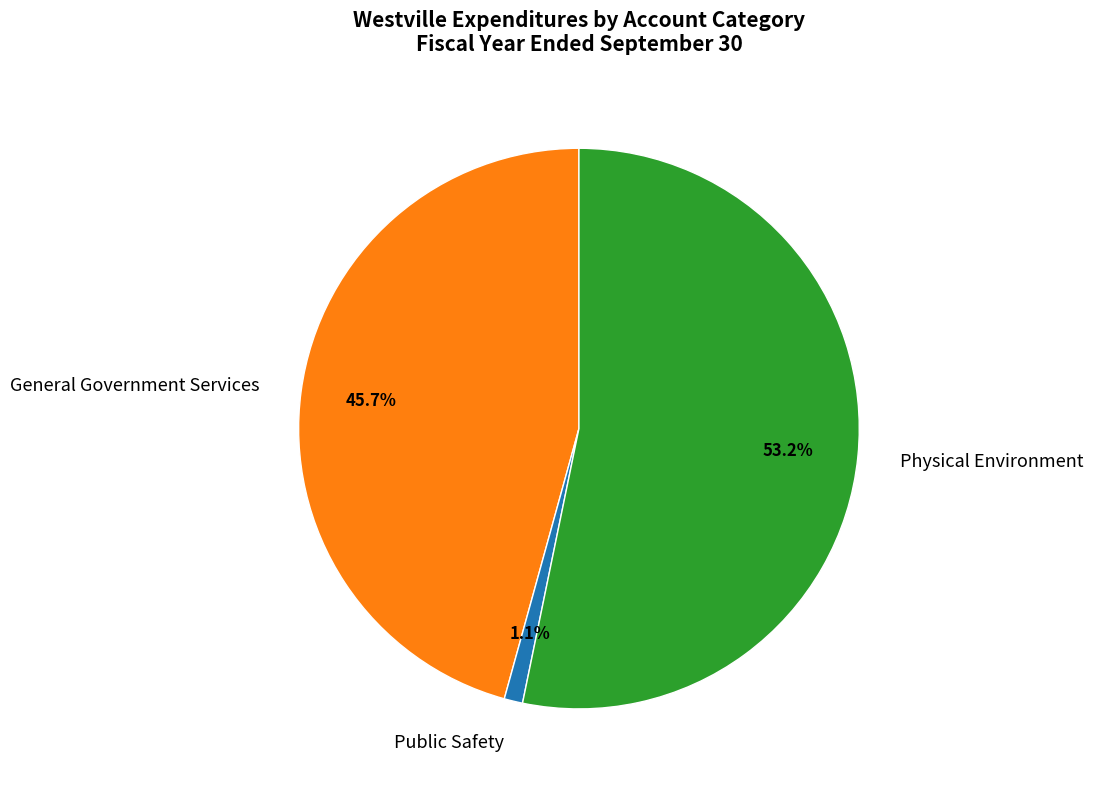

Count the number of slices in the pie.

3